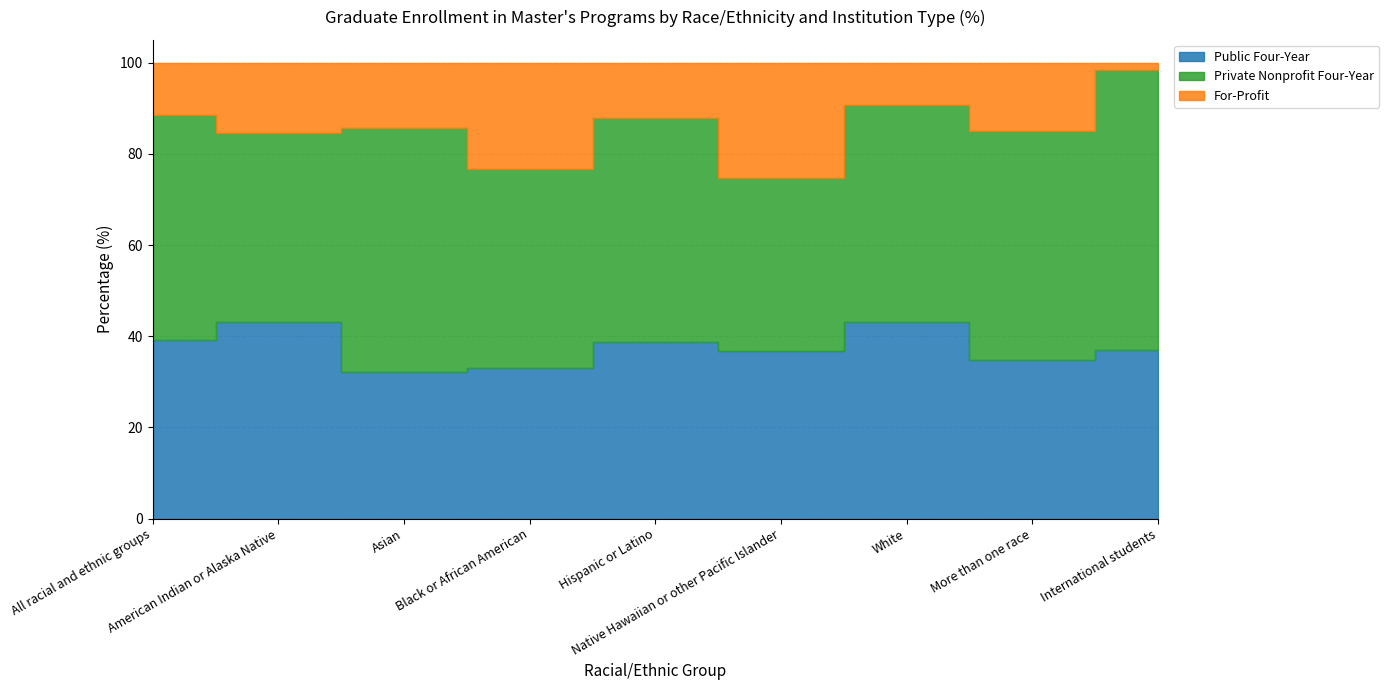

At how many categories does at least one series exceed 30?

9